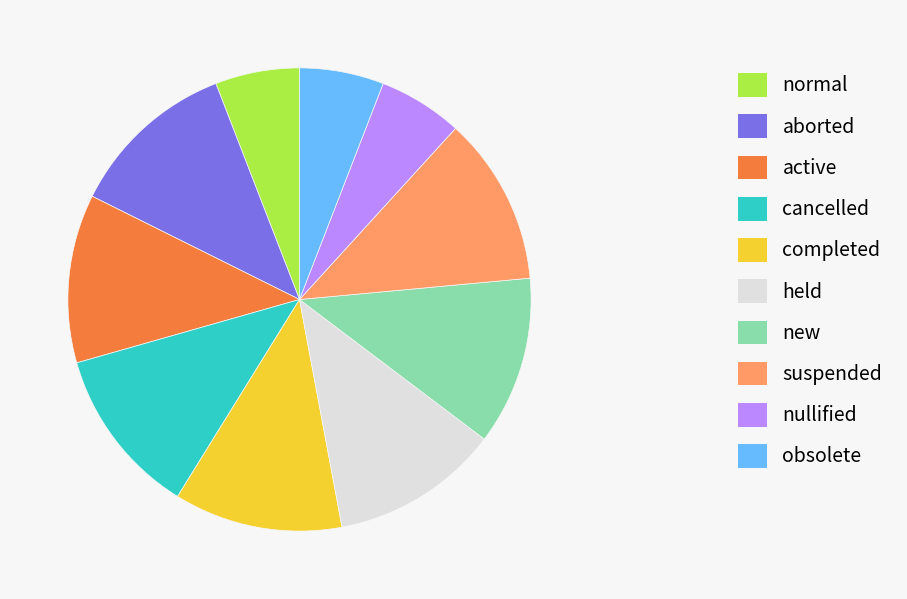

How many segments does this pie chart have?

10